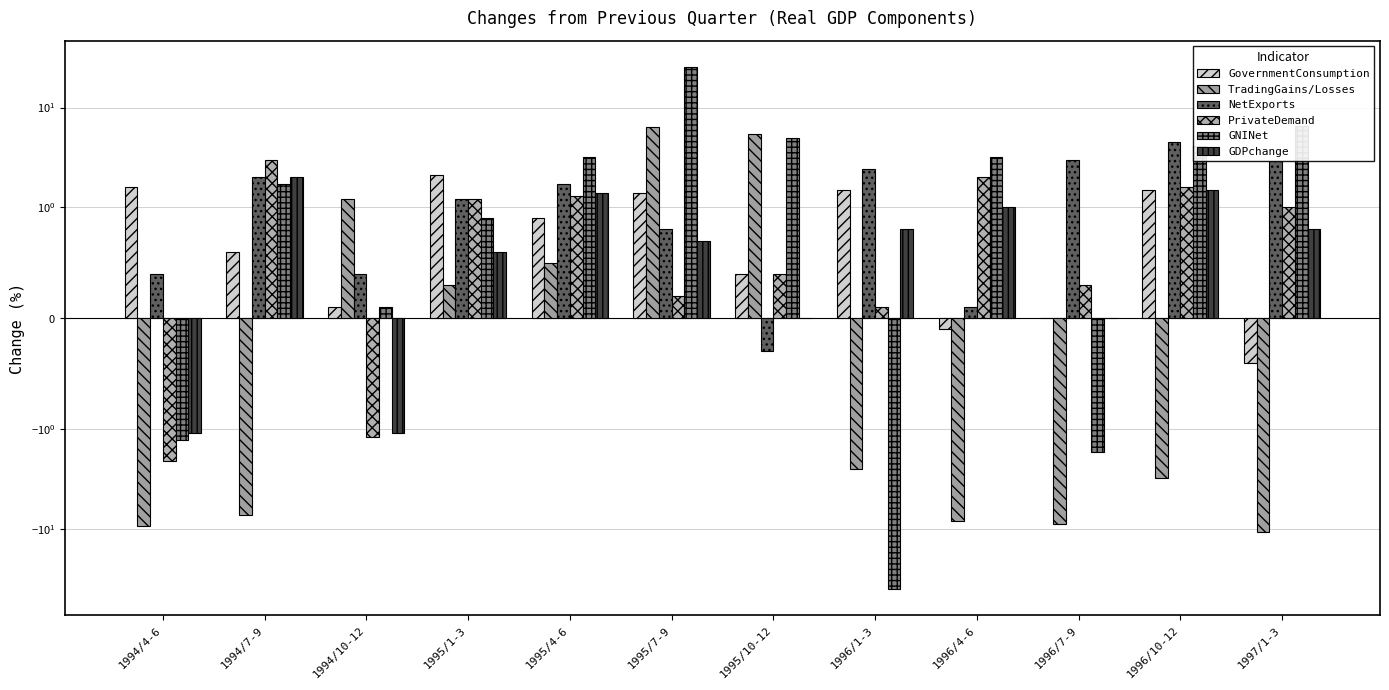

What is the label of the 11th bar from the right?

1994/7-9